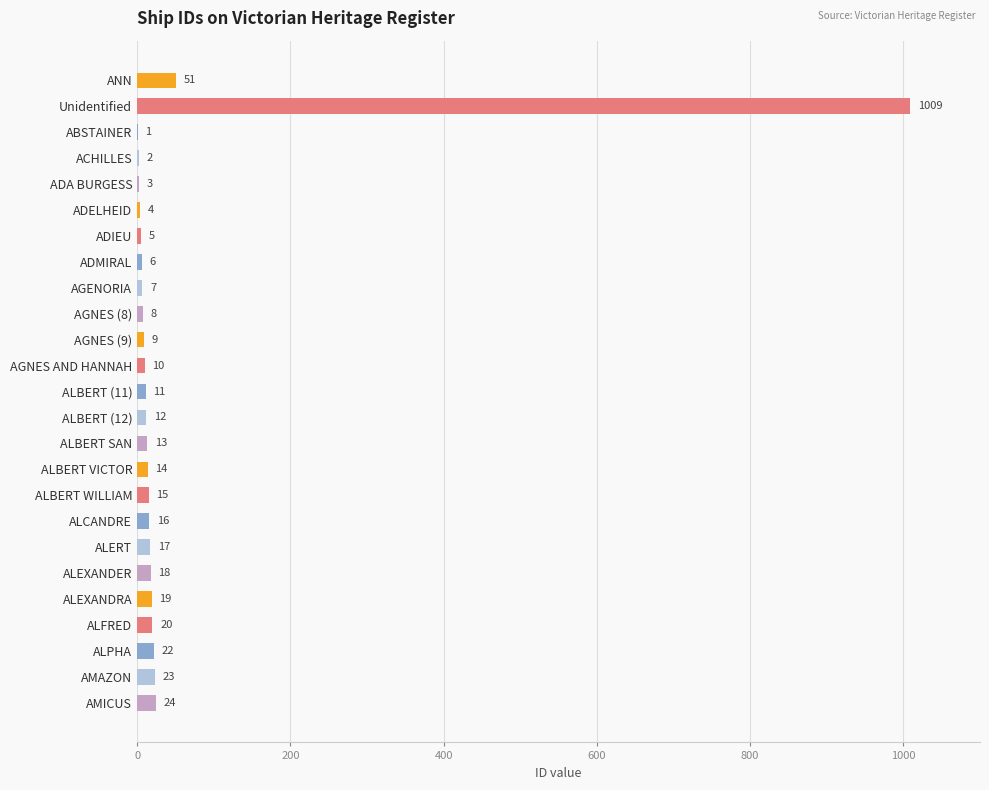

At which category does the chart reach its peak across all series?

Unidentified